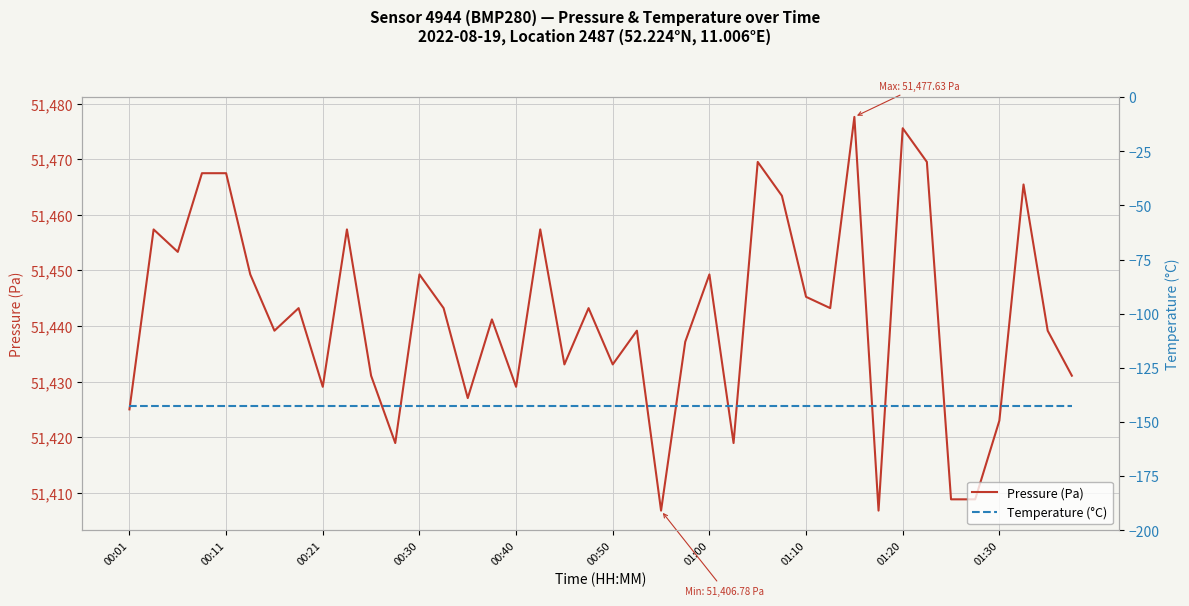

The Pressure (Pa) series shows 18524.6 at 00:50. True or false?

False